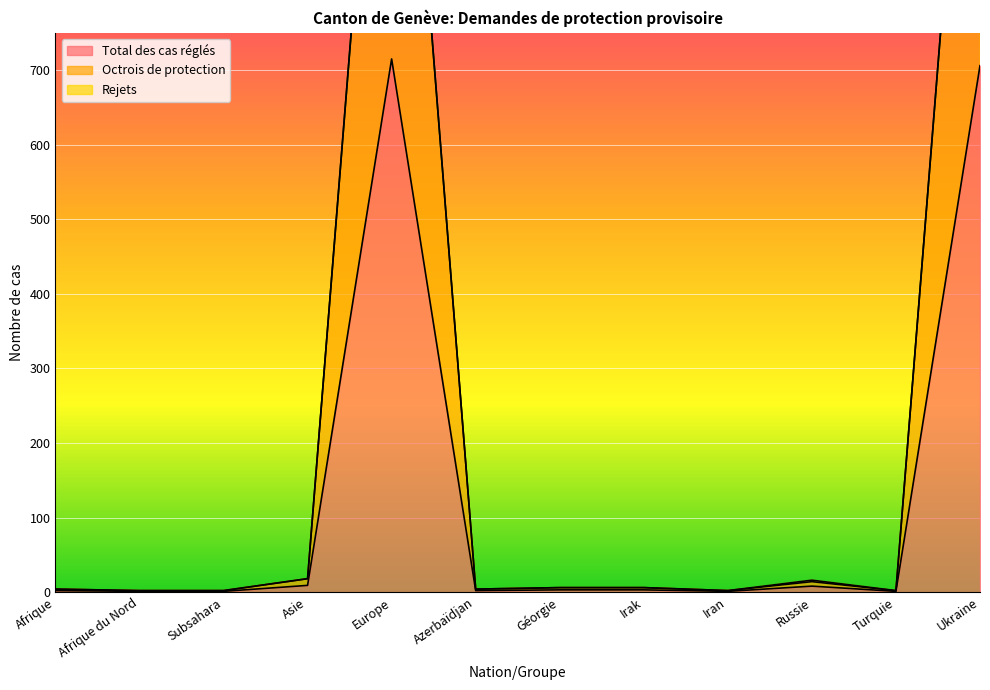

Is it true that Total des cas réglés equals 416 at Ukraine?

False